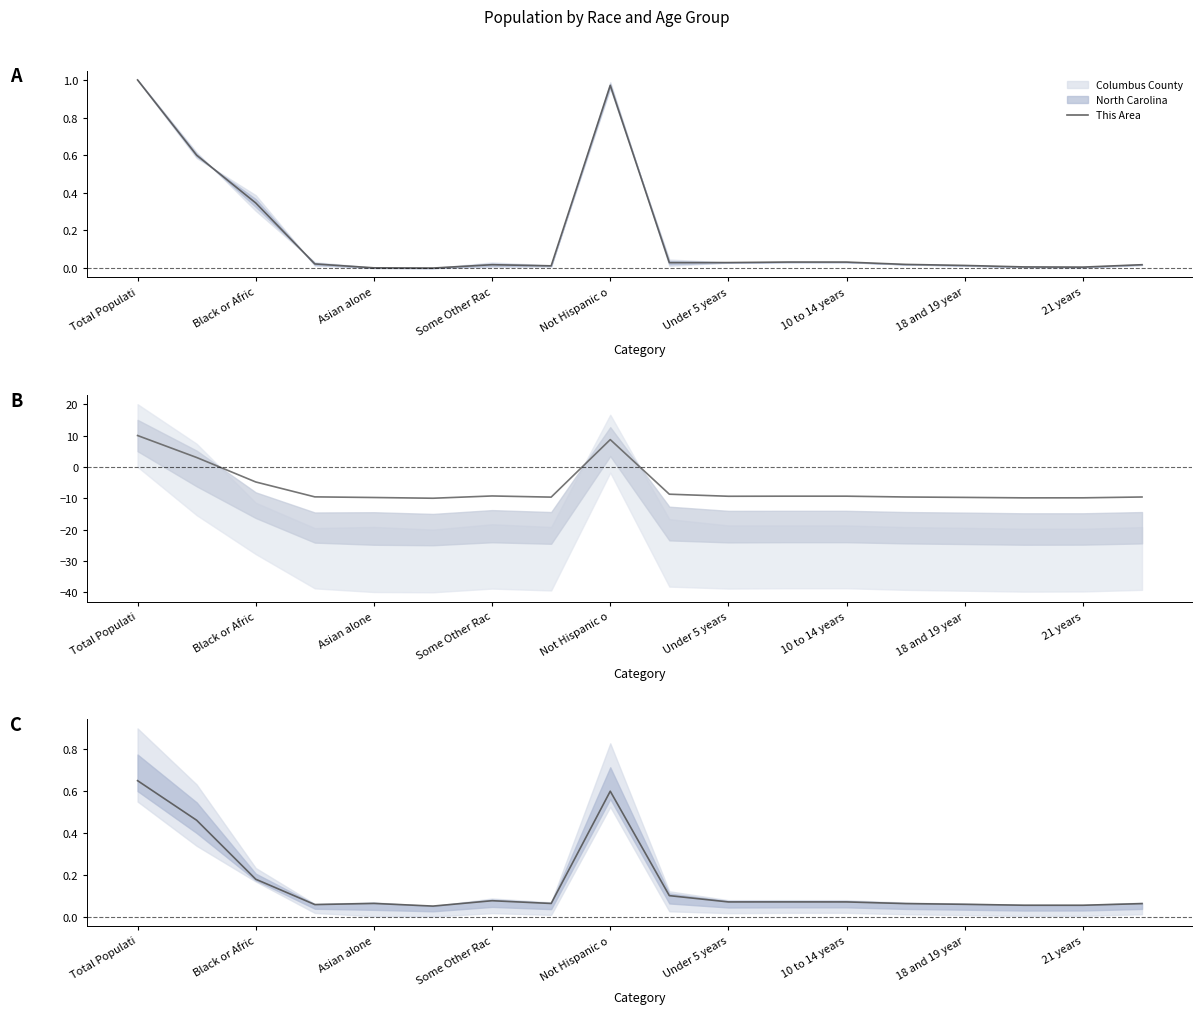

True or false: the data shows 0.0 at 10 to 14 years.

False